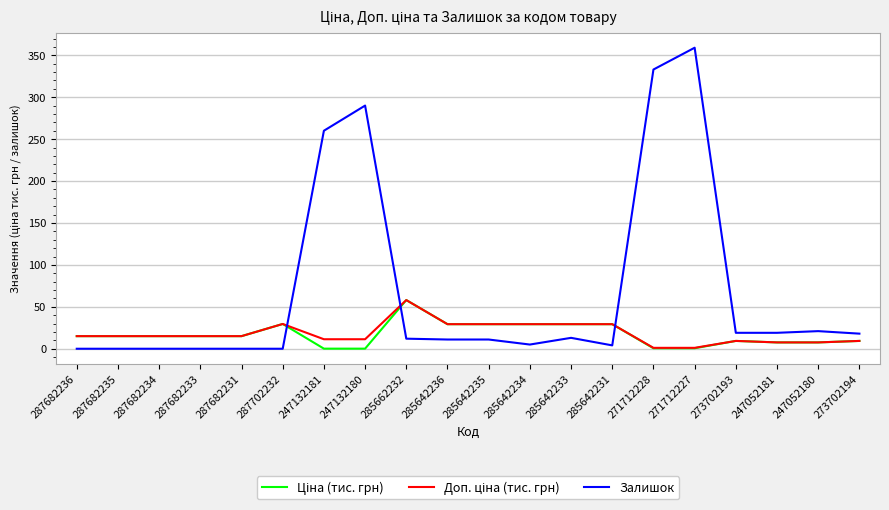

Does the chart have visible grid lines?

Yes